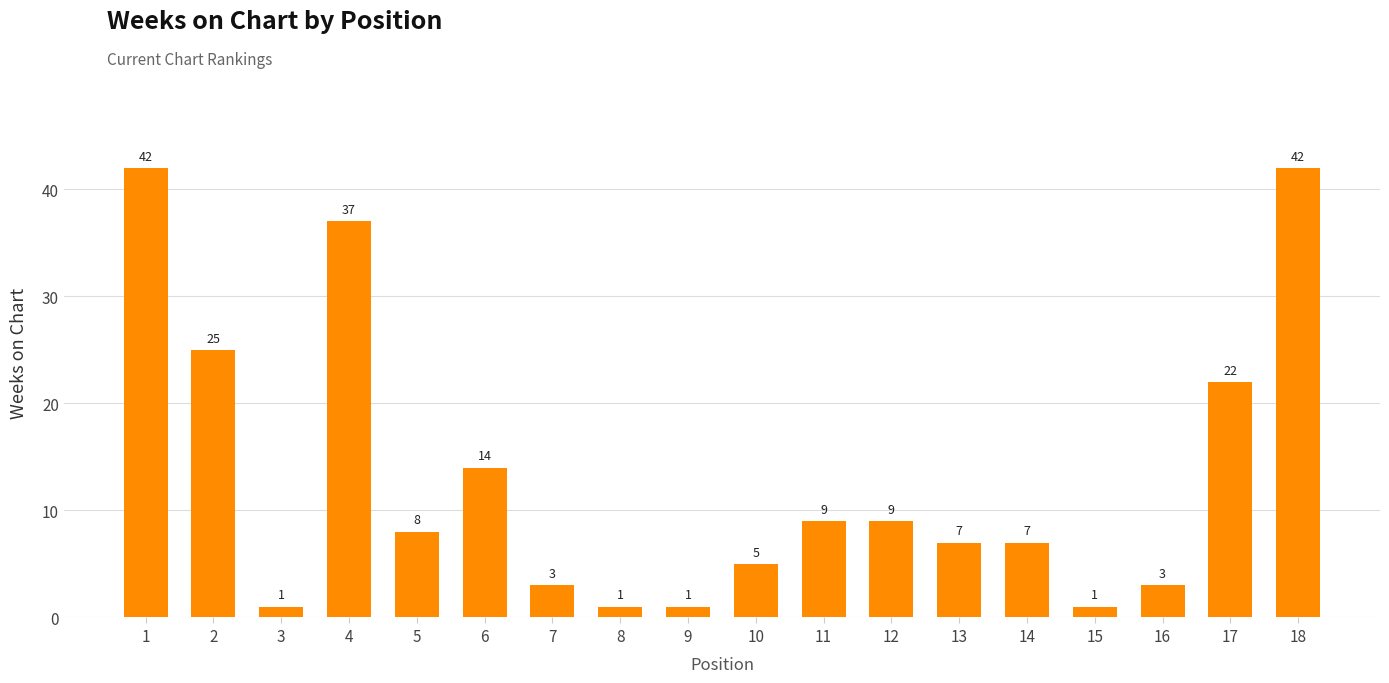

What is the greatest value displayed?

42